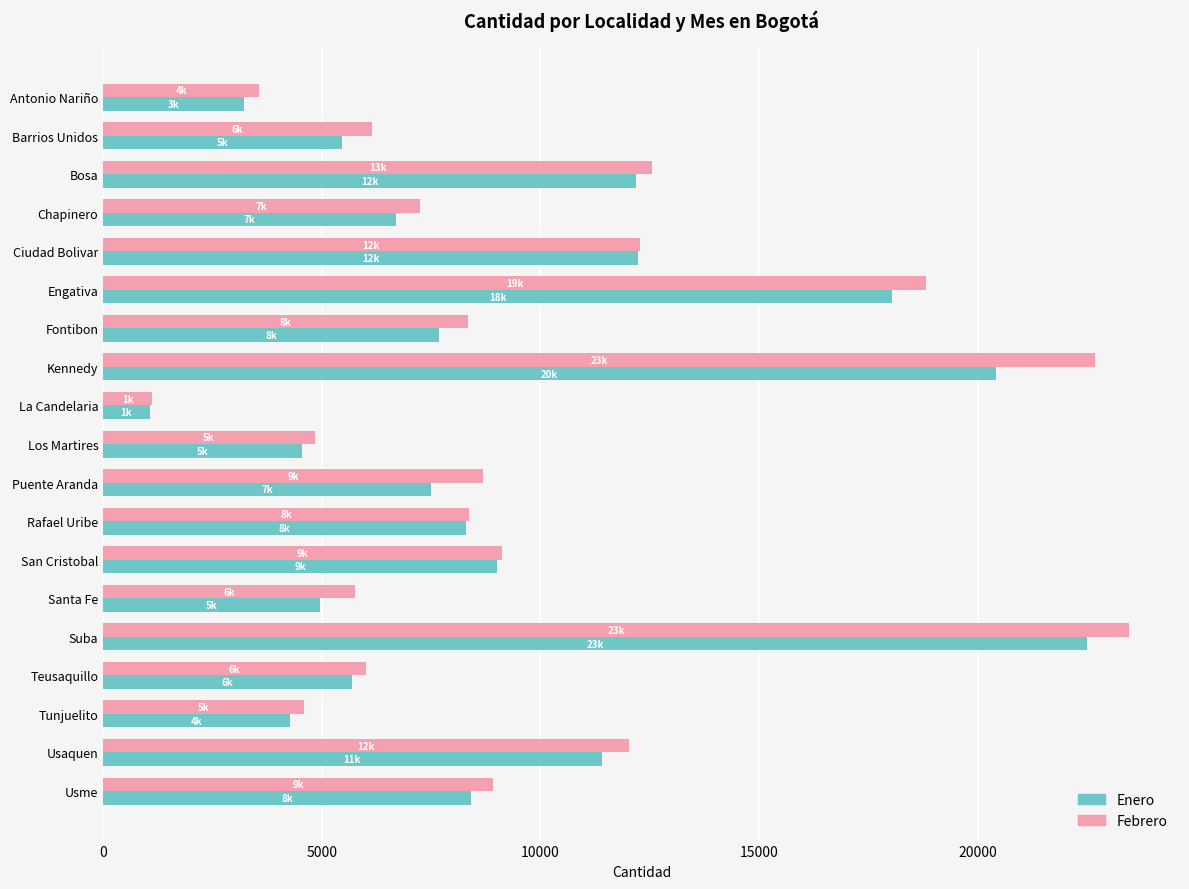

At which category is the sum across all series the highest?

Suba